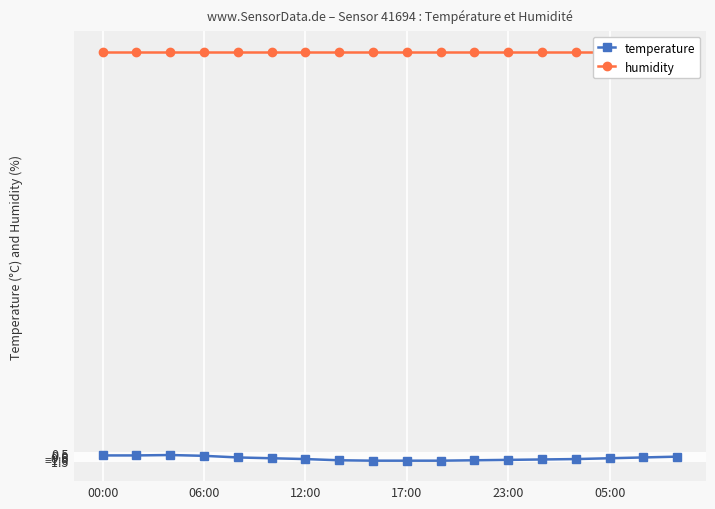

The temperature series shows -1.3 at 17:00. True or false?

True